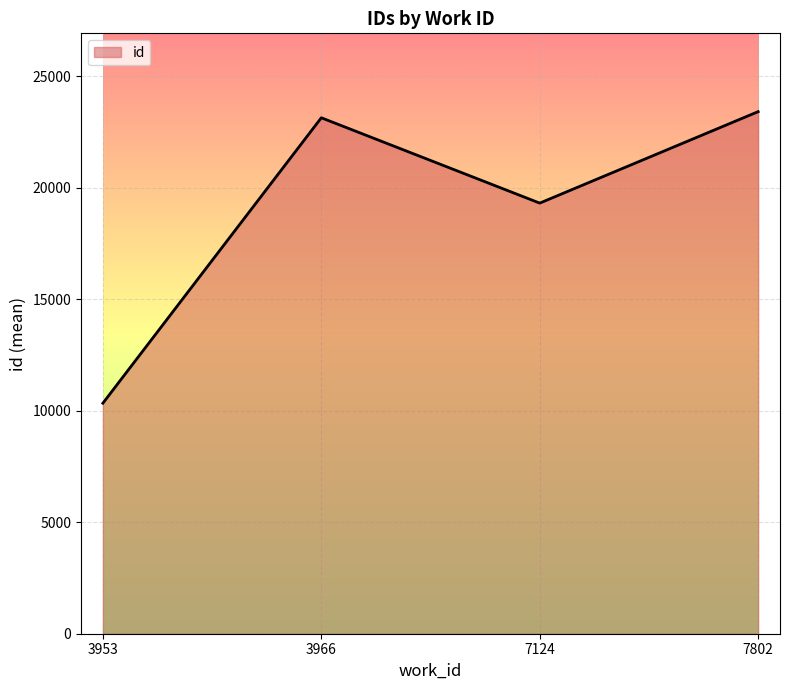

What is the change in value from 7124 to 7802?

+4101